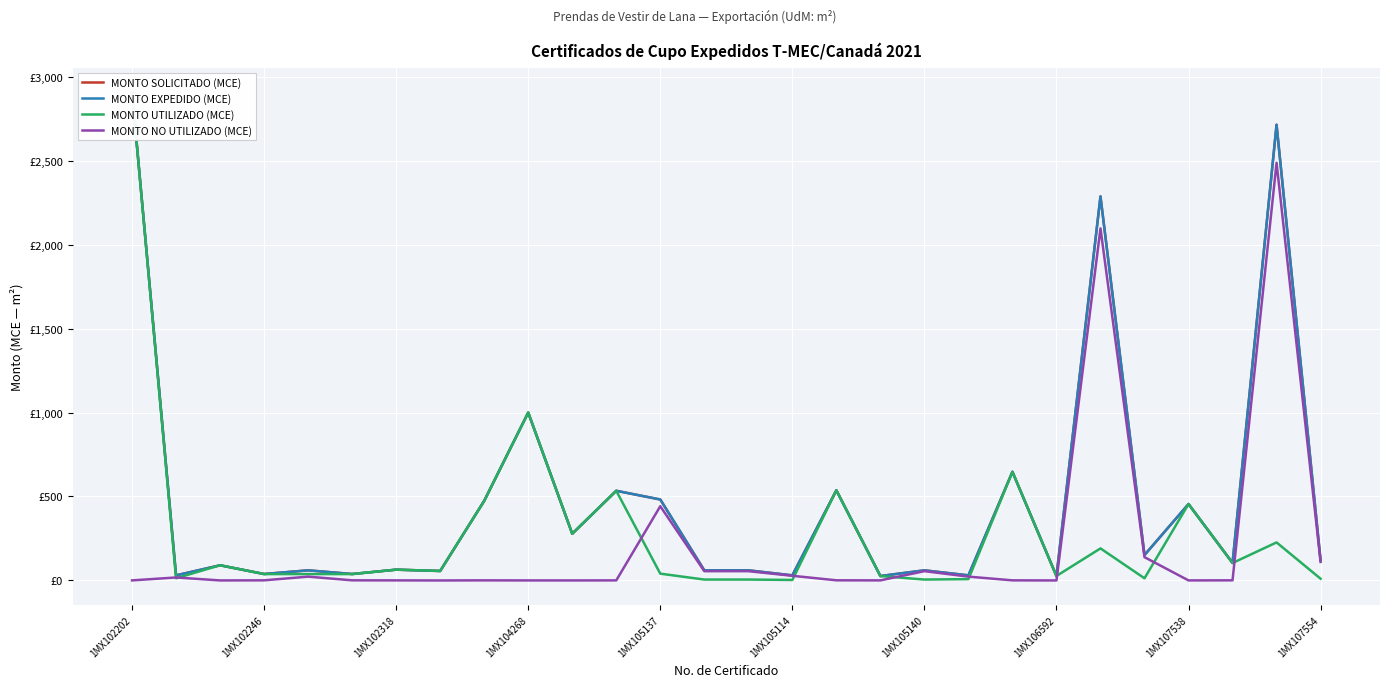

At which category is the sum across all series the highest?

1MX102202